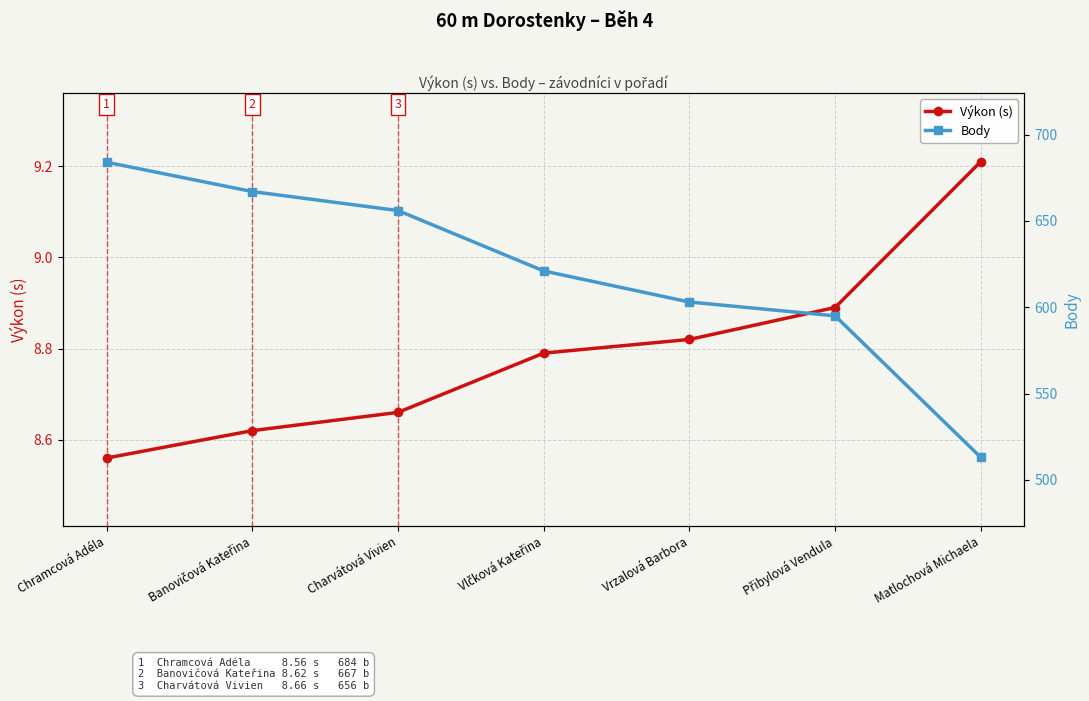

At which label does Body first exceed 621?

Chramcová Adéla